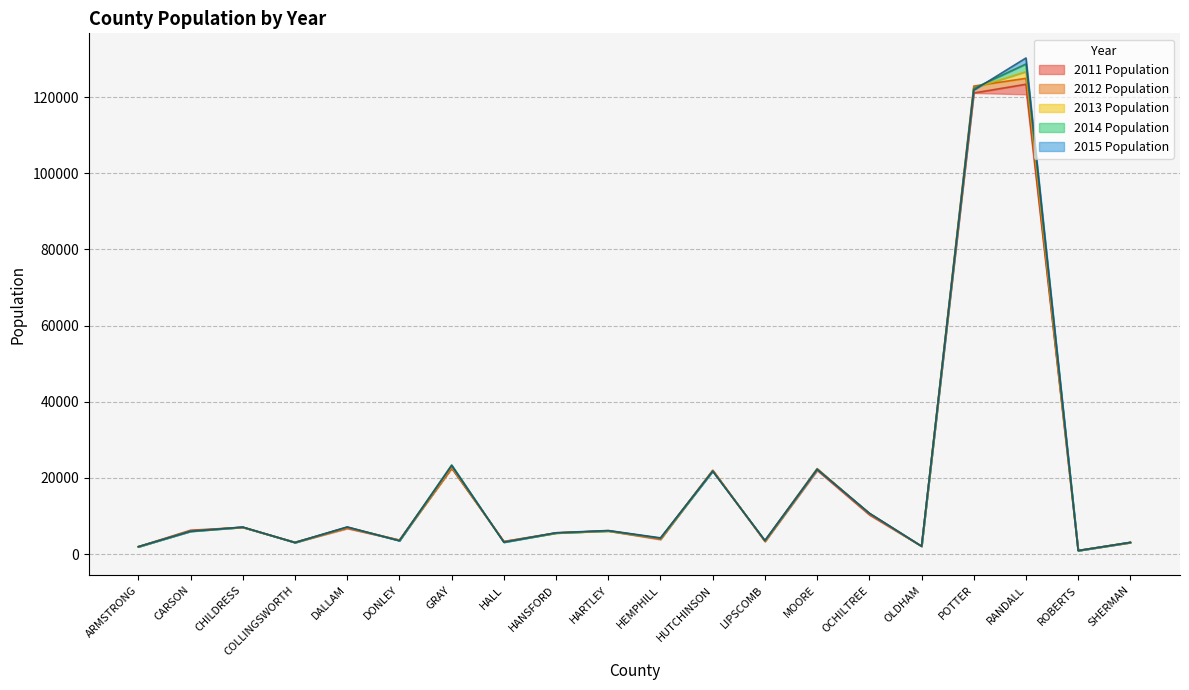

Is the value of 2011 Population at HARTLEY greater than the value of 2014 Population at CHILDRESS?

No